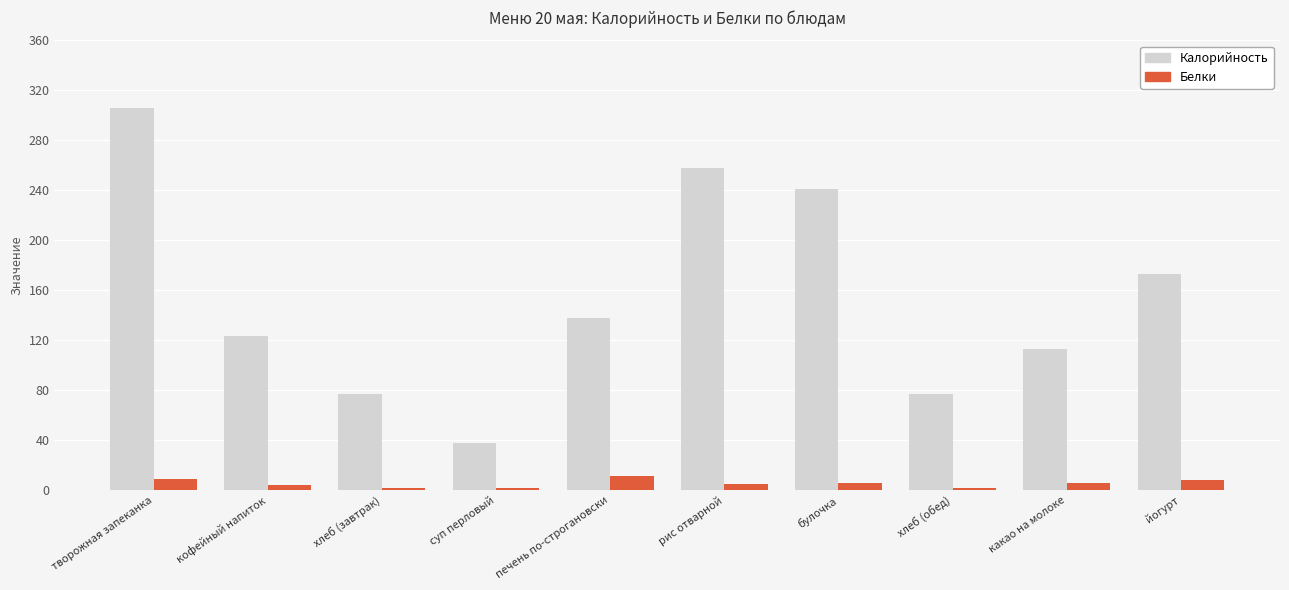

Between творожная запеканка and булочка, which series saw the biggest shift?

Калорийность